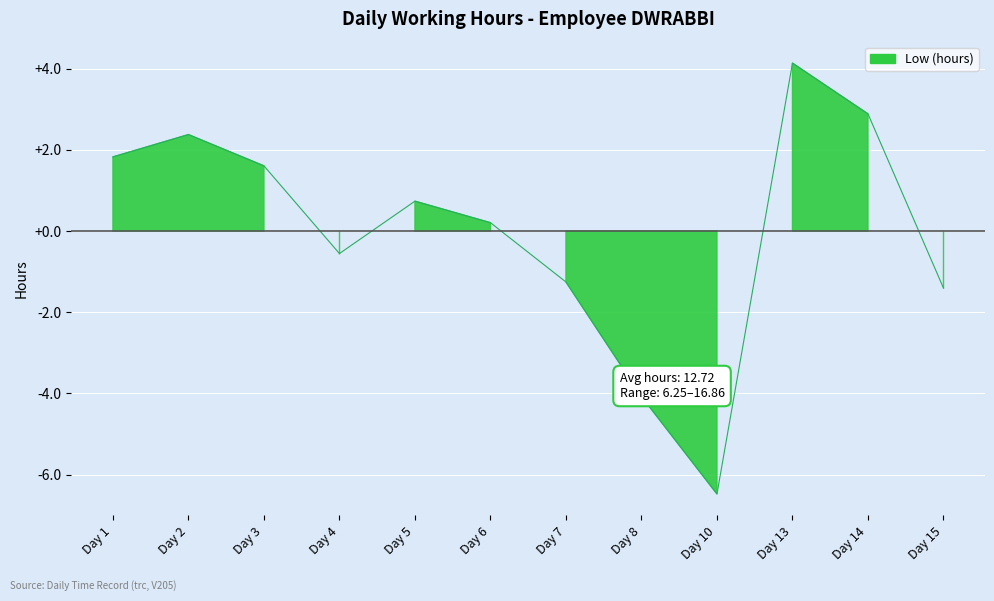

What is the value of the 6th point from the left?

0.2